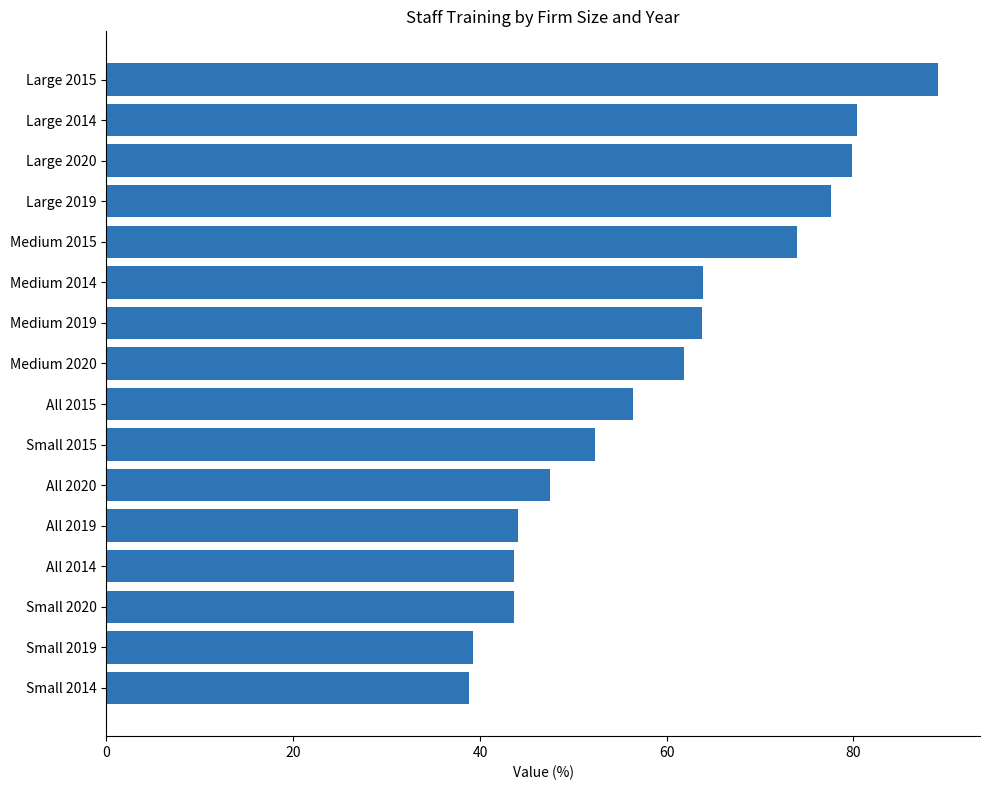

What is the approximate value at All 2019?

44.1